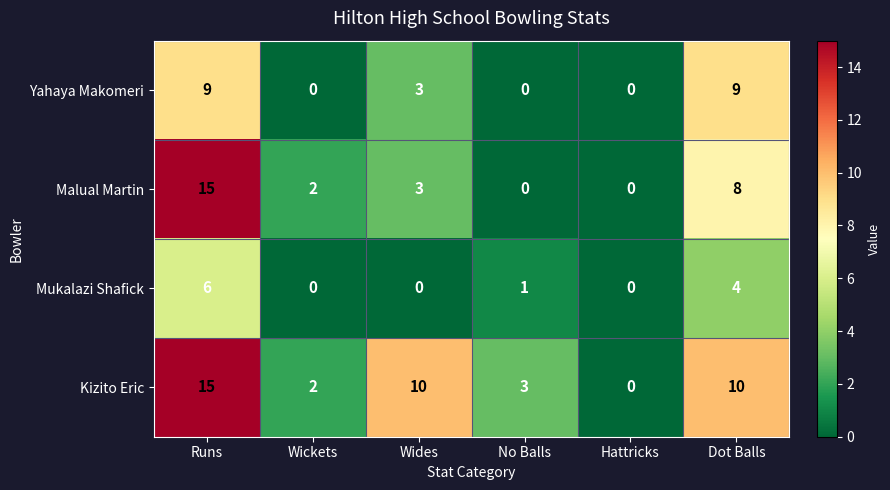

What is the sum of all Kizito Eric values?

40